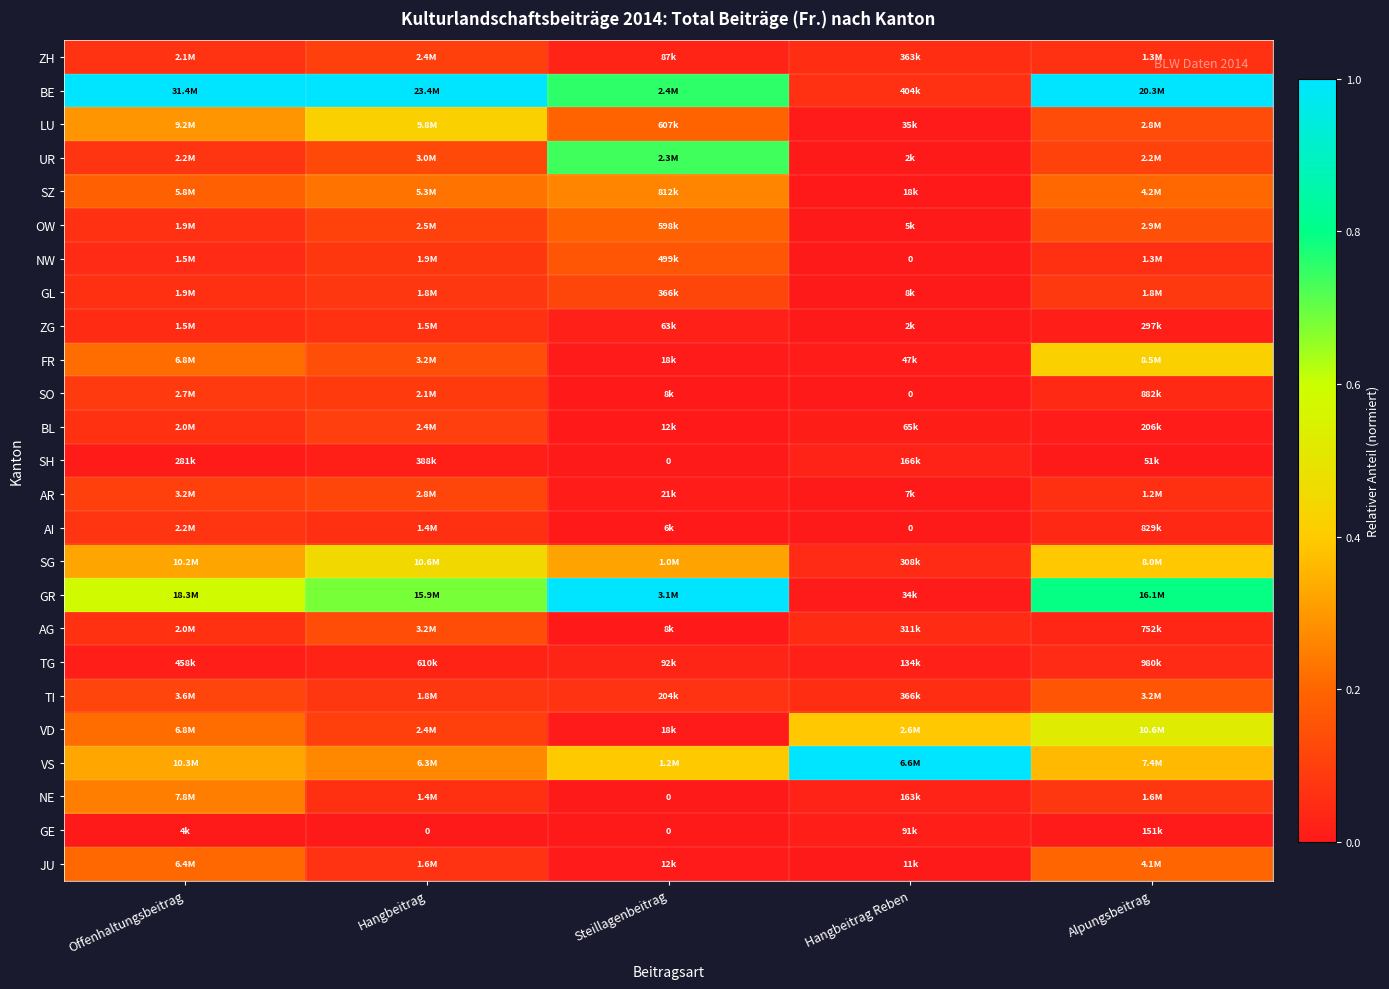

The value of BE at Hangbeitrag is 1.0. True or false?

True